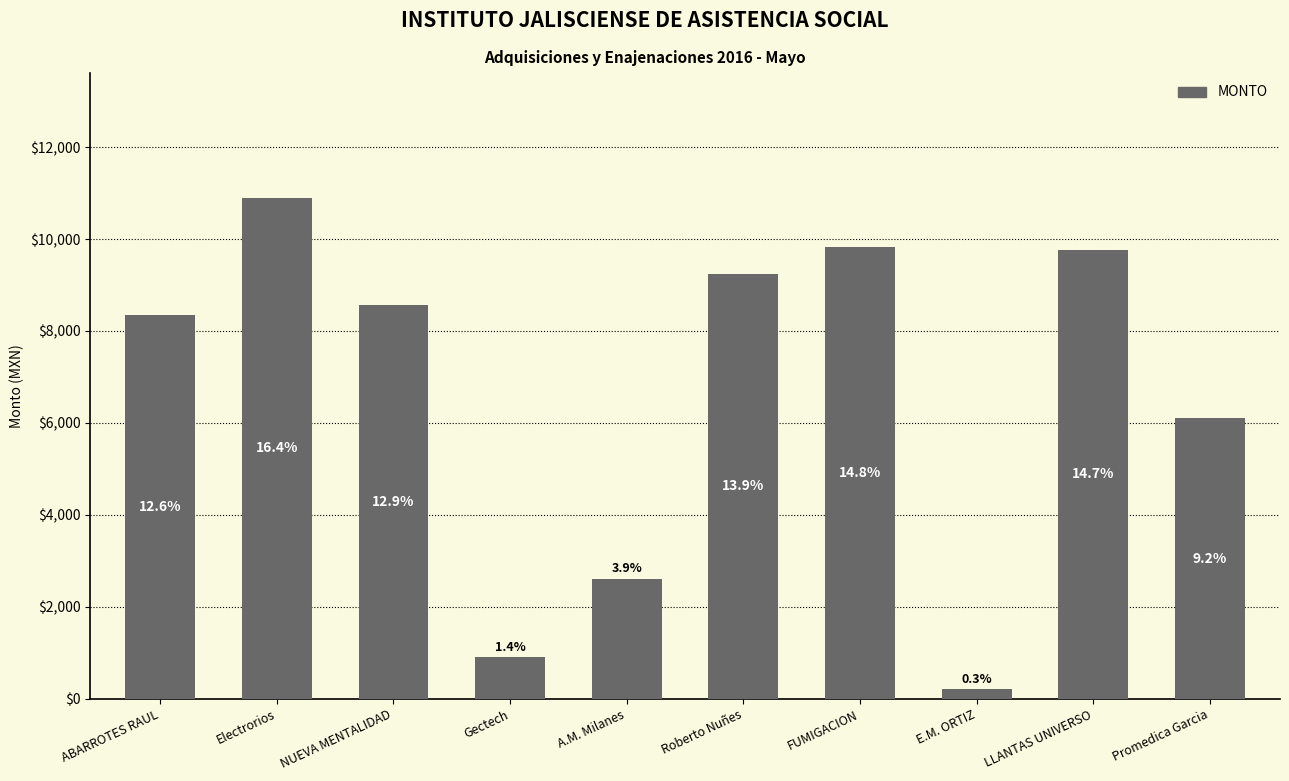

How many bars are there in total?

10